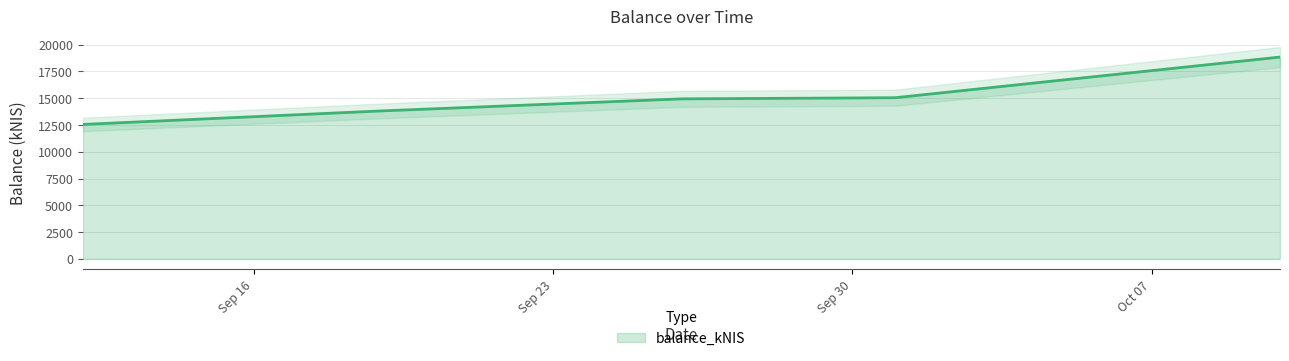

What is the minimum value shown in the chart?

12555.0